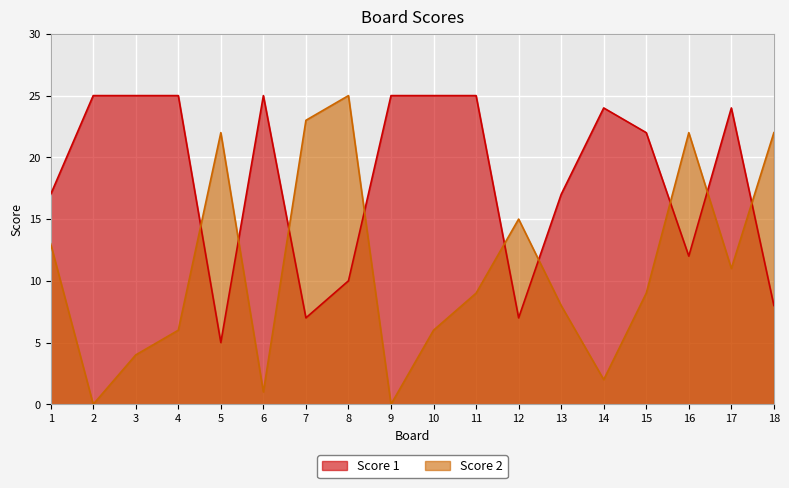

Reading left to right, what are all the values shown in this chart?

Score 1: 17	25	25	25	5	25	7	10	25	25	25	7	17	24	22	12	24	8
Score 2: 13	0	4	6	22	1	23	25	0	6	9	15	8	2	9	22	11	22